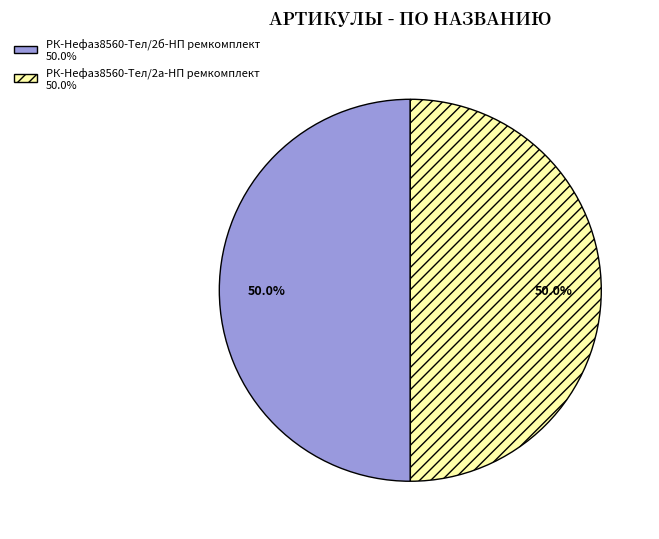

True or false: РК-Нефаз8560-Тел/2б-НП ремкомплект accounts for 50% of the total.

True